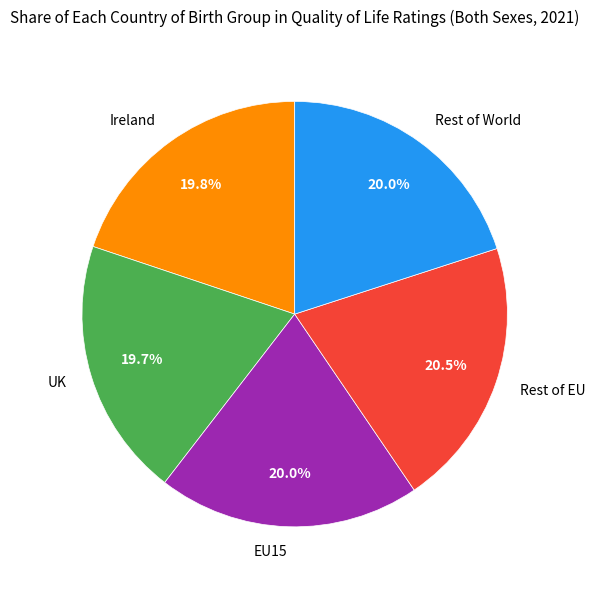

How much of the chart is everything except Rest of World?

80.0%